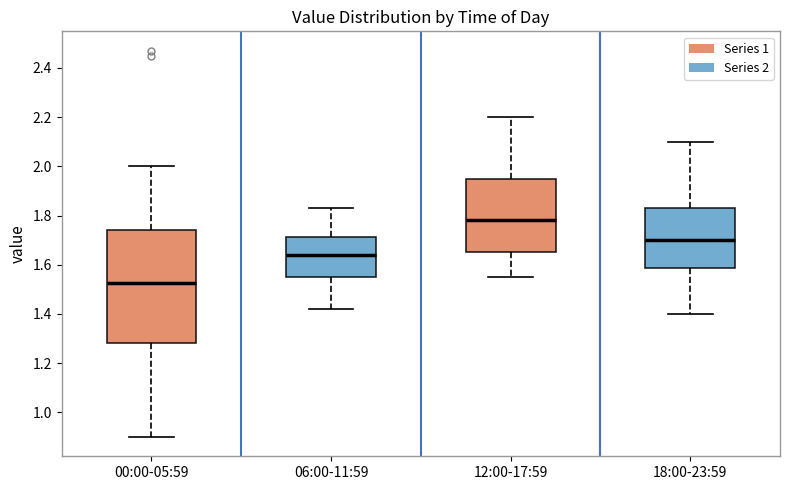

Which box is the tallest, from its lower edge to its upper edge?

00:00-05:59